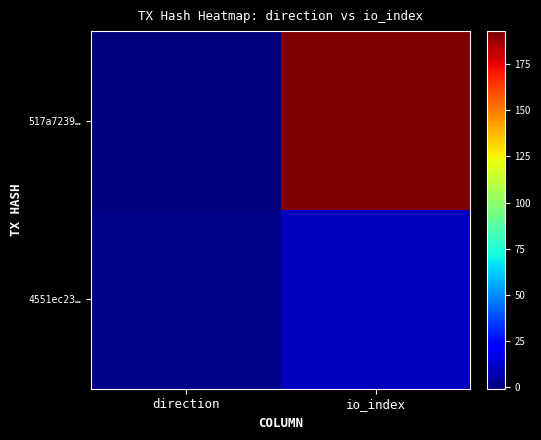

Reading left to right, extract all data points from this chart.

517a7239…: direction=-1	io_index=193
4551ec23…: direction=1	io_index=10